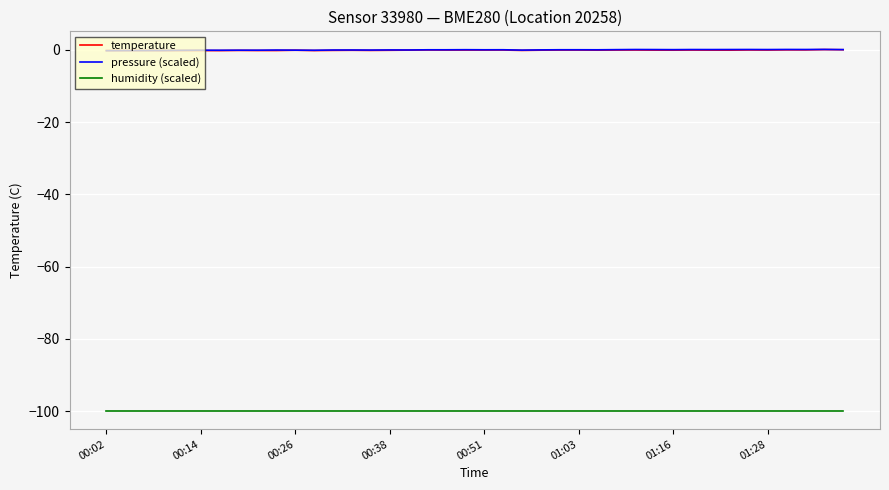

True or false: pressure (scaled) and humidity (scaled) cross at least once.

False